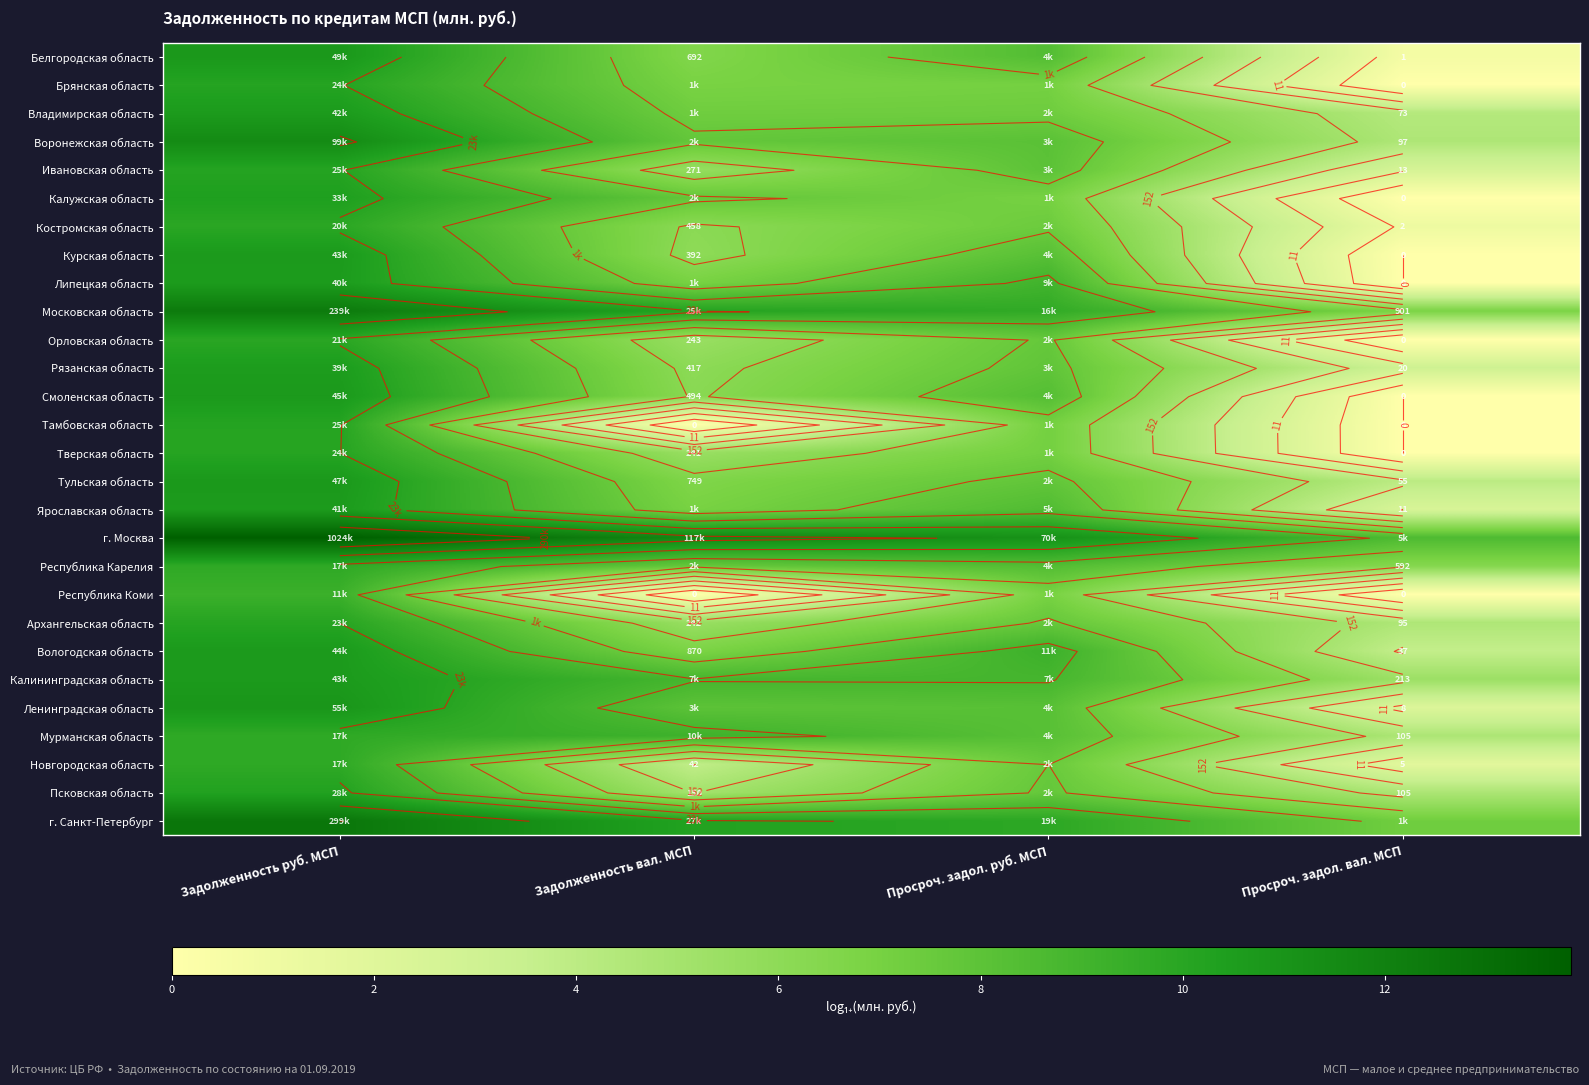

Which series has the largest total across all categories?

г. Москва